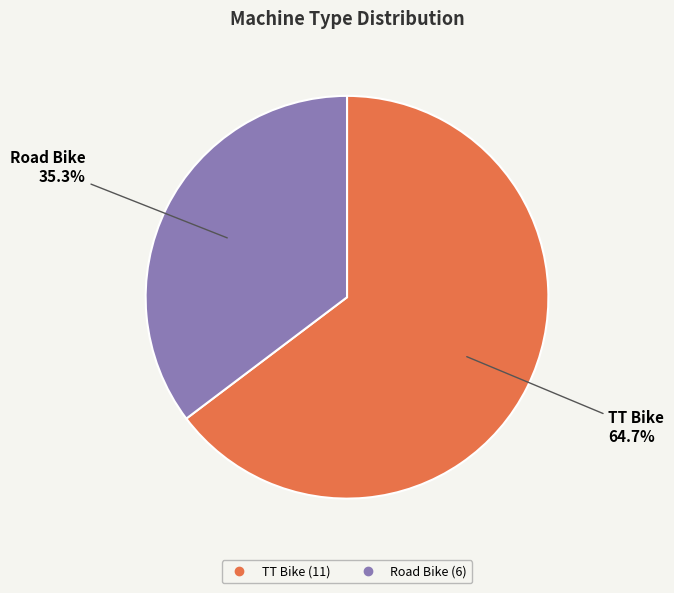

How many segments does this pie chart have?

2